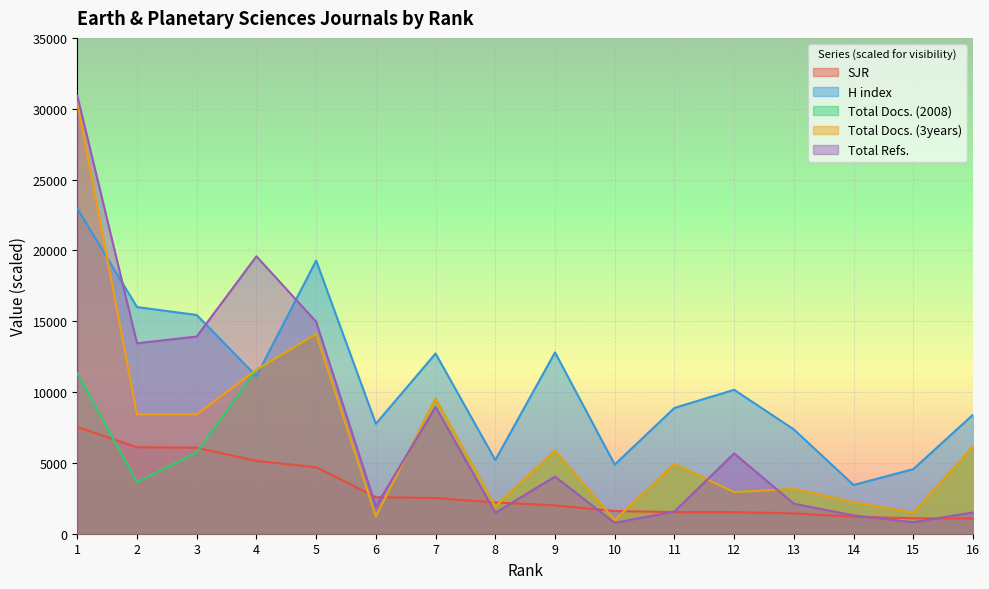

What is the difference between the maximum and minimum values in the Total Docs. (3years) series?

29500